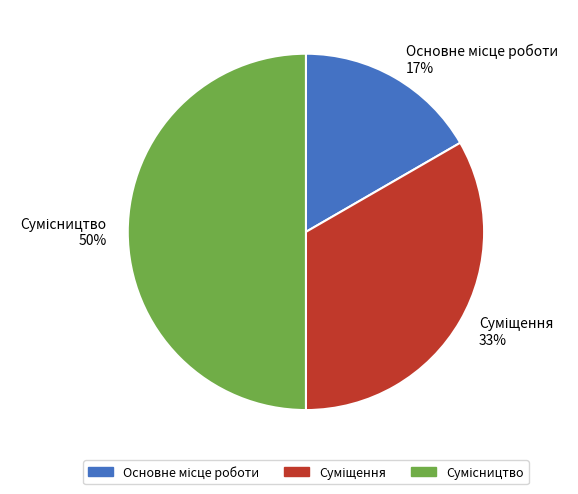

To the nearest percent, what is the average slice percentage?

33%